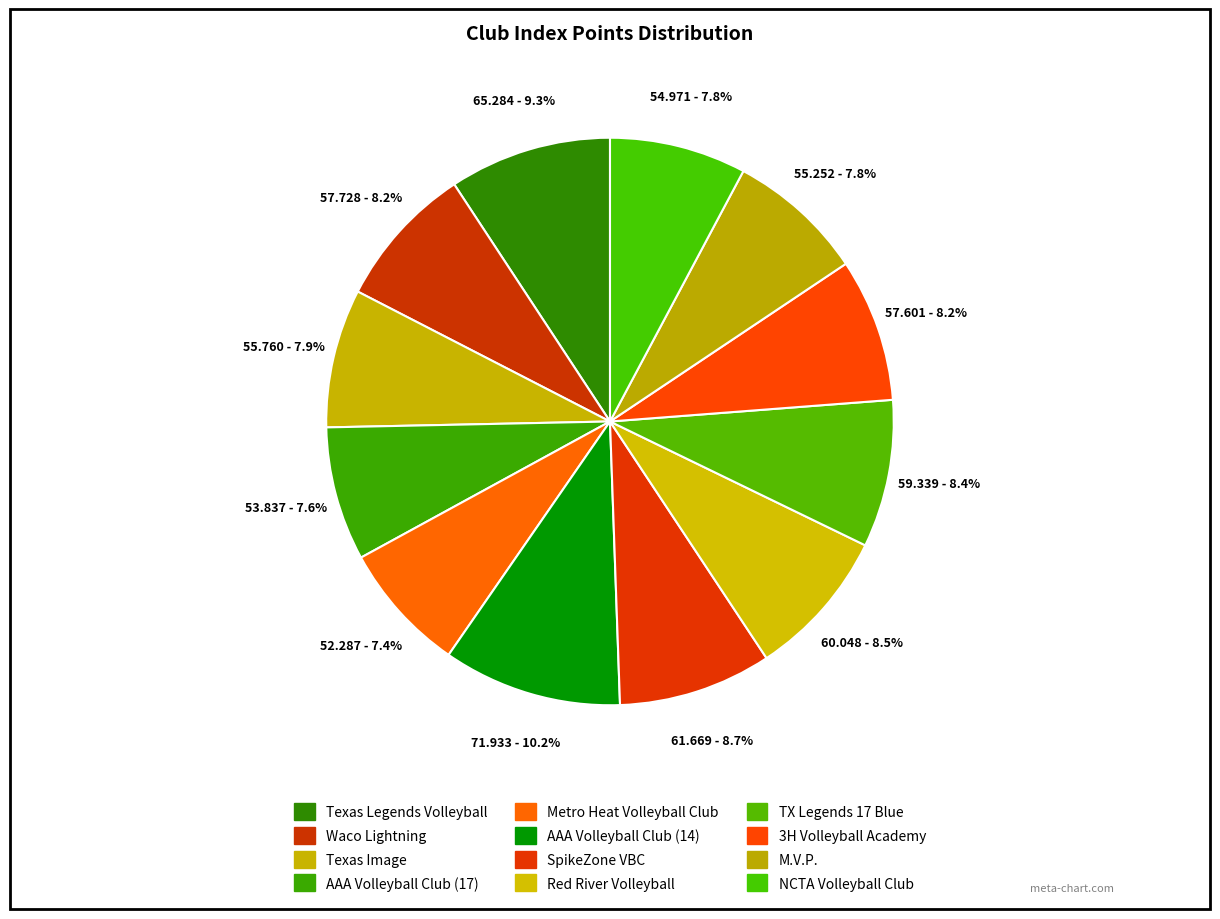

To the nearest percent, what is the difference between the Waco Lightning and Metro Heat Volleyball Club slice percentages?

1%